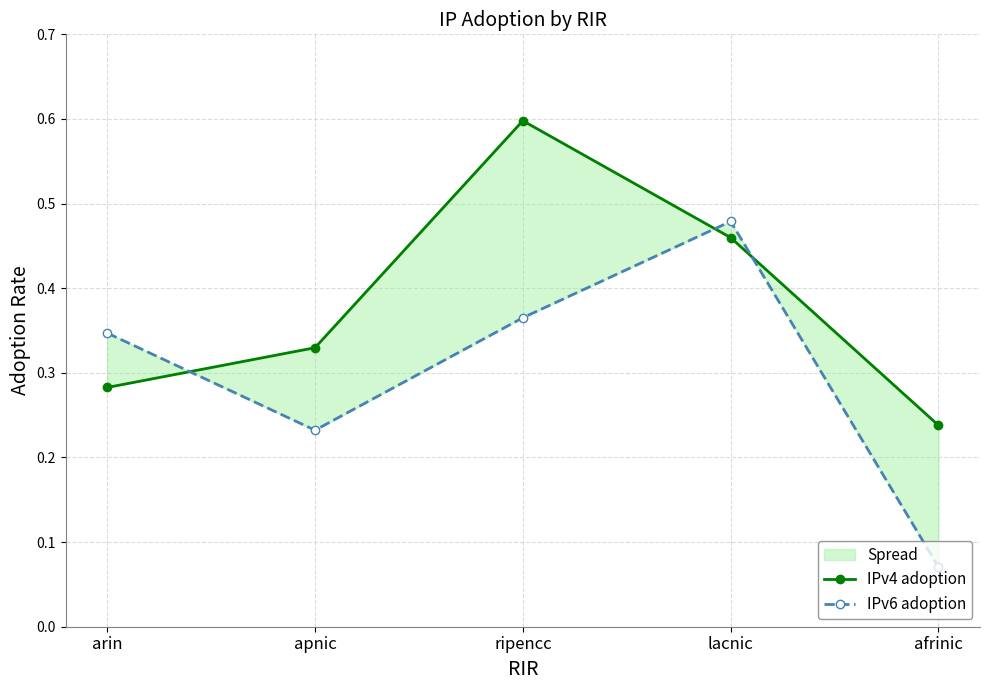

Which series has the widest spread of values?

IPv6 adoption